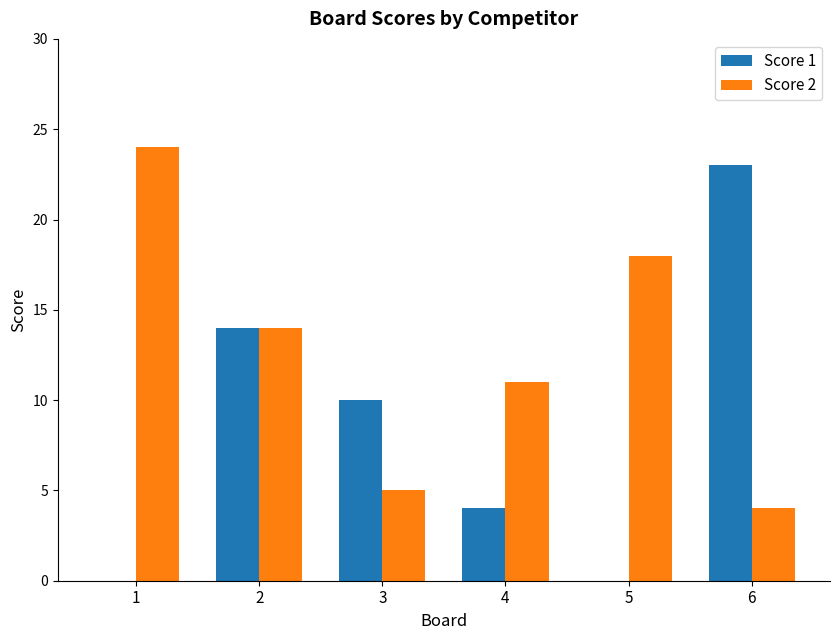

Between 4 and 6, which series saw the biggest shift?

Score 1